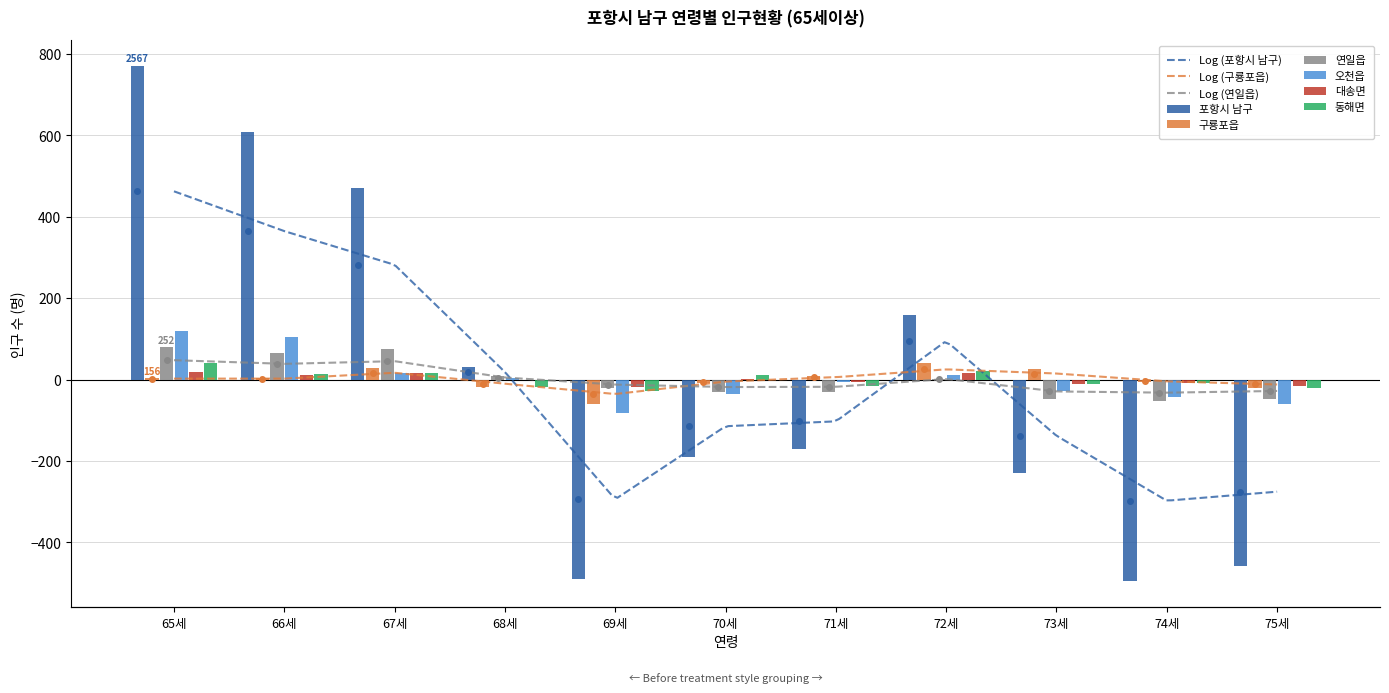

How many values in the 동해면 series exceed -8?

5